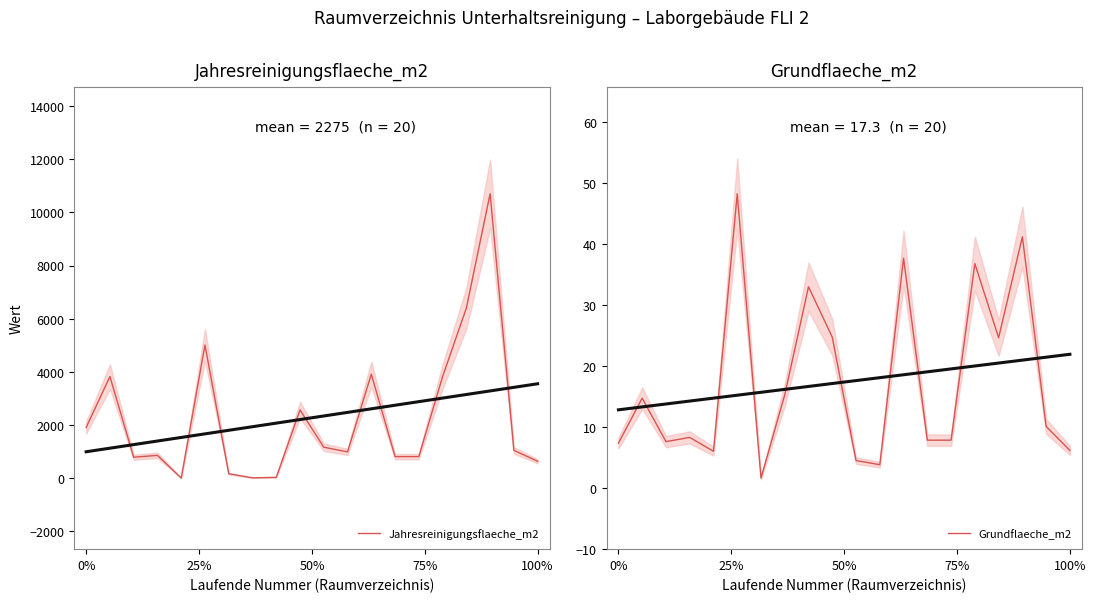

What is the greatest value displayed?

10699.0